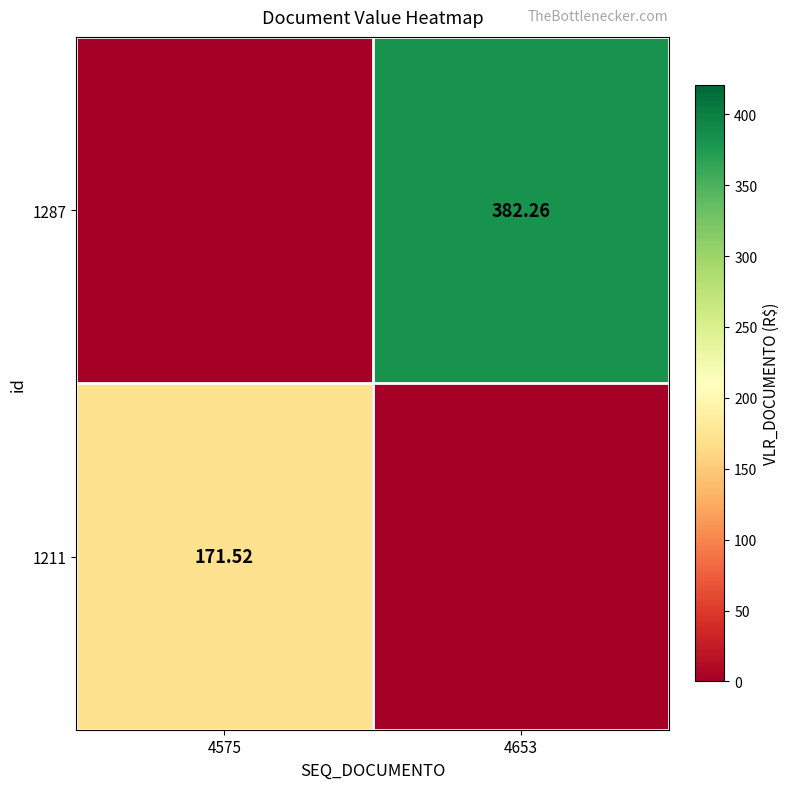

True or false: 1287 has a value of 0.0 at 4575.

True